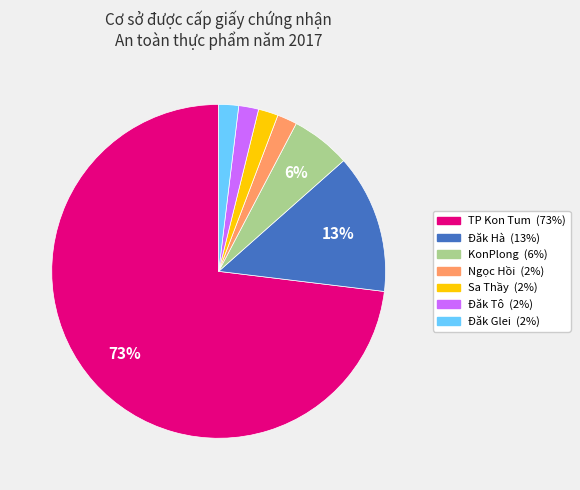

Which slice represents more than half of the pie?

TP Kon Tum